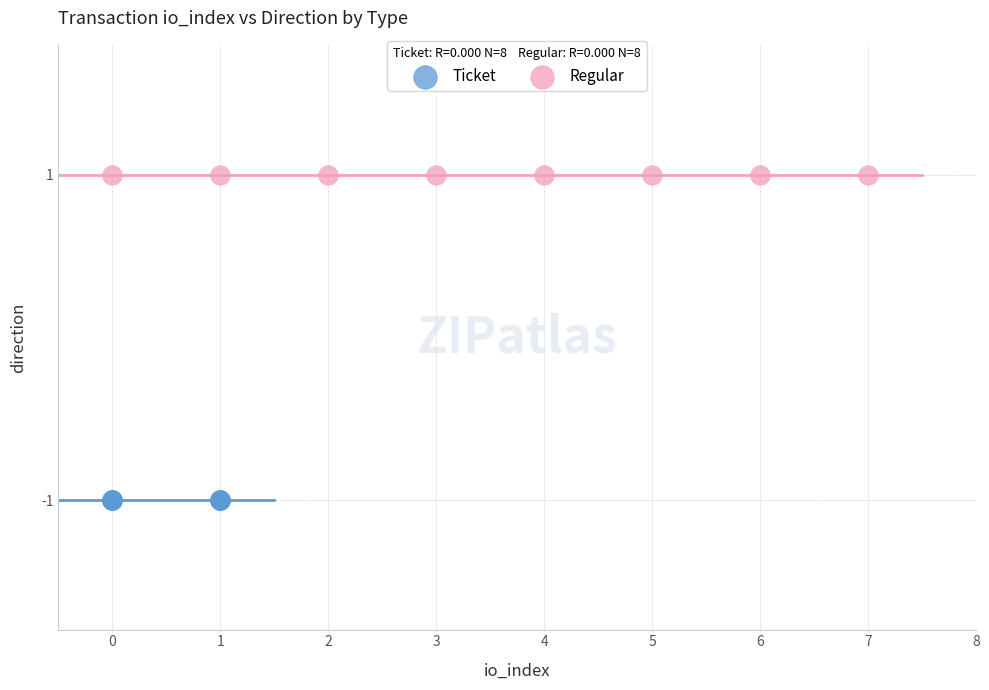

Which series reaches the minimum Y coordinate?

Ticket